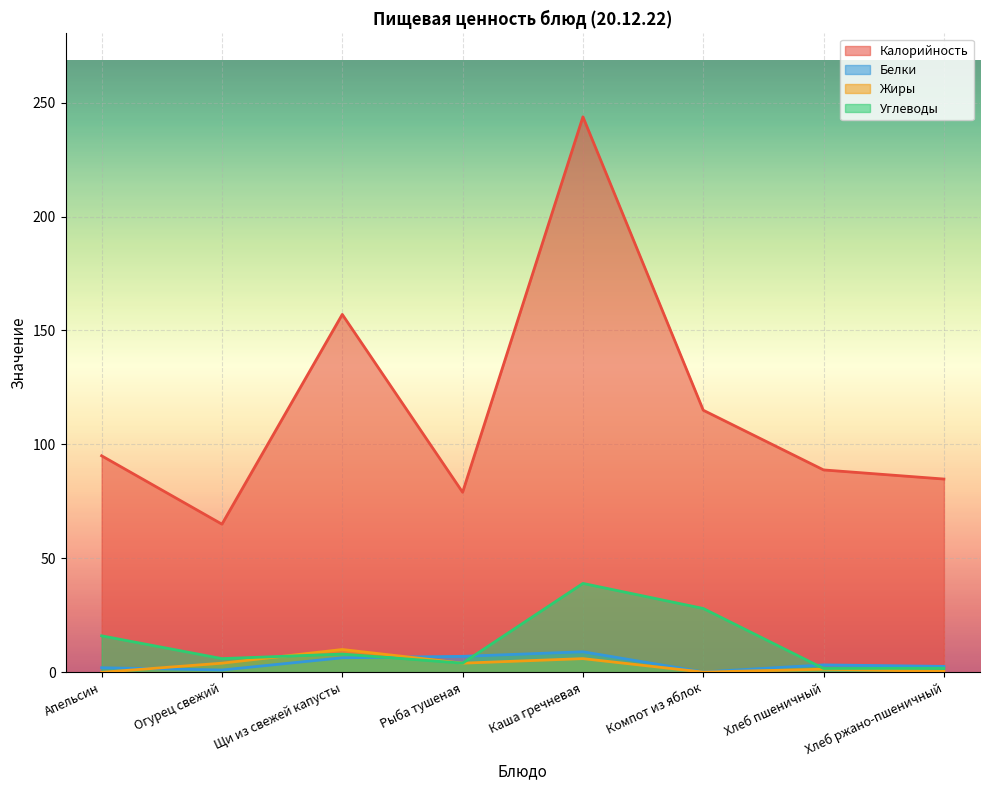

Reading left to right, transcribe all the data shown in this chart.

Калорийность: Апельсин=95.0	Огурец свежий=65.0	Щи из свежей капусты=157.0	Рыба тушеная=79.0	Каша гречневая=243.8	Компот из яблок=115.0	Хлеб пшеничный=88.8	Хлеб ржано-пшеничный=84.8
Белки: Апельсин=2.0	Огурец свежий=1.0	Щи из свежей капусты=6.4	Рыба тушеная=7.0	Каша гречневая=9.0	Компот из яблок=0.2	Хлеб пшеничный=3.2	Хлеб ржано-пшеничный=2.6
Жиры: Апельсин=0.0	Огурец свежий=4.0	Щи из свежей капусты=10.0	Рыба тушеная=4.0	Каша гречневая=6.0	Компот из яблок=0.1	Хлеб пшеничный=1.4	Хлеб ржано-пшеничный=0.4
Углеводы: Апельсин=16.0	Огурец свежий=6.0	Щи из свежей капусты=8.0	Рыба тушеная=4.0	Каша гречневая=39.0	Компот из яблок=28.0	Хлеб пшеничный=1.7	Хлеб ржано-пшеничный=1.8